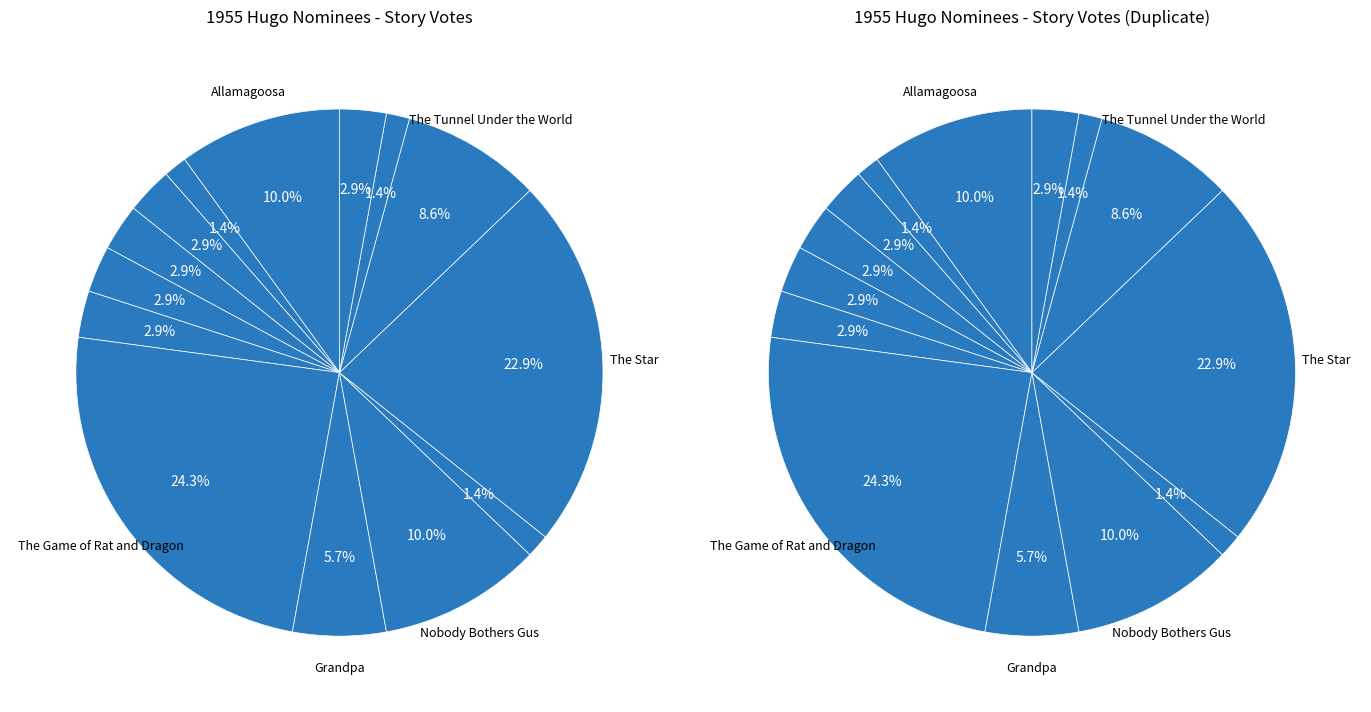

To the nearest percent, what is the difference between the largest and smallest slice percentages?

23%